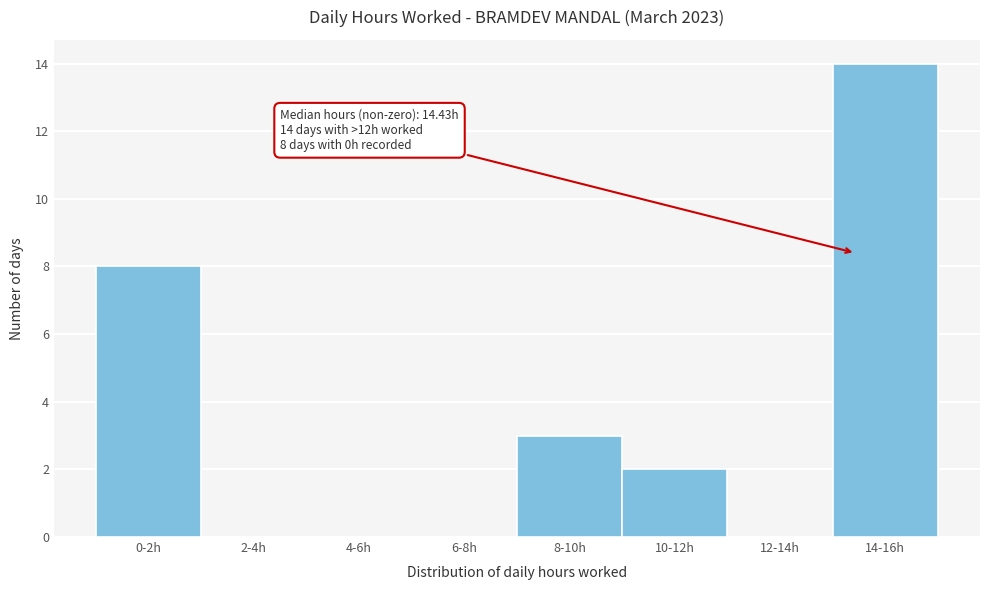

Reading left to right, transcribe all the data shown in this chart.

0-2h=8	2-4h=0	4-6h=0	6-8h=0	8-10h=3	10-12h=2	12-14h=0	14-16h=14